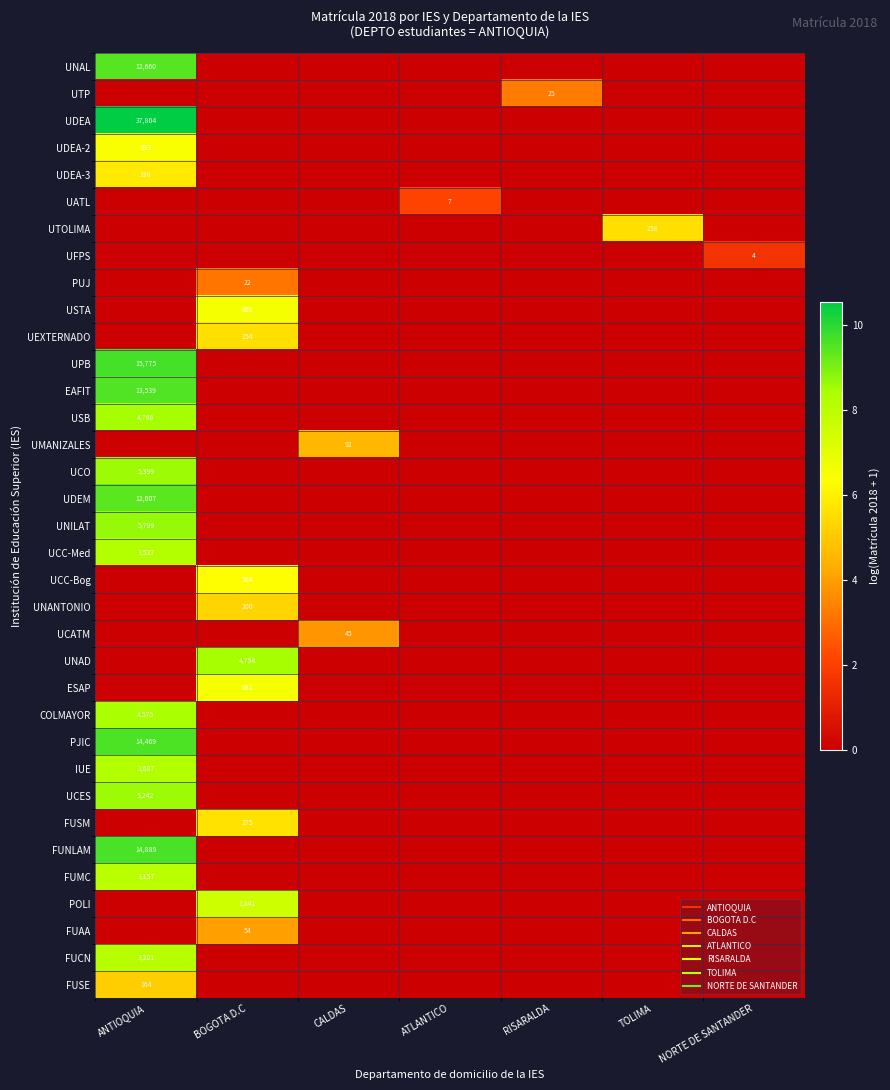

Rank the series by their maximum value, from highest to lowest.

UDEA, UPB, FUNLAM, PJIC, EAFIT, UNAL, UDEM, UNILAT, UCO, UCES, UNAD, USB, COLMAYOR, IUE, UCC-Med, FUCN, FUMC, POLI, ESAP, USTA, UDEA-2, UCC-Bog, UDEA-3, FUSM, UTOLIMA, UEXTERNADO, UNANTONIO, FUSE, UMANIZALES, FUAA, UCATM, UTP, PUJ, UATL, UFPS